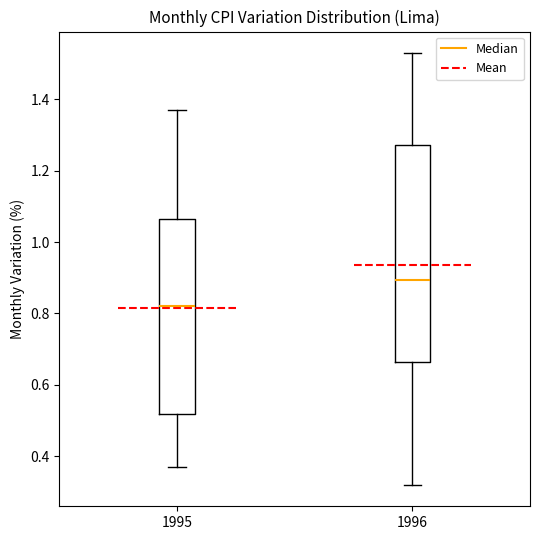

Reading left to right, read every box against the y-axis: the position of its median line, the range the box covers, and the ends of its whiskers. The values are not printed on the chart, so give them approximately, as read against the axis.

1995: median 0.82, box 0.52 to 1.06, whiskers 0.38 to 1.38
1996: median 0.90, box 0.66 to 1.28, whiskers 0.32 to 1.54